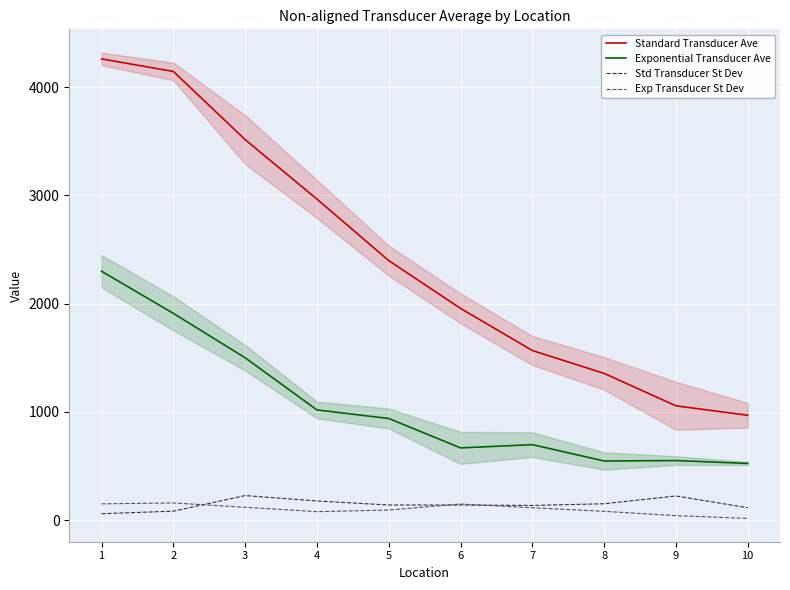

Reading left to right, extract all data points from this chart.

Standard Transducer Ave: 4260.7	4144.8	3514.8	2965.3	2397.1	1955.5	1566.3	1354.8	1055.4	967.8
Exponential Transducer Ave: 2298.5	1909.5	1498.9	1017.3	938.2	666.5	696.4	545.4	549.4	523.0
Std Transducer St Dev: 58.2	81.8	225.8	176.0	138.7	138.5	134.6	150.3	222.2	113.8
Exp Transducer St Dev: 149.3	157.7	117.8	77.2	92.2	147.8	113.6	80.2	40.4	14.6